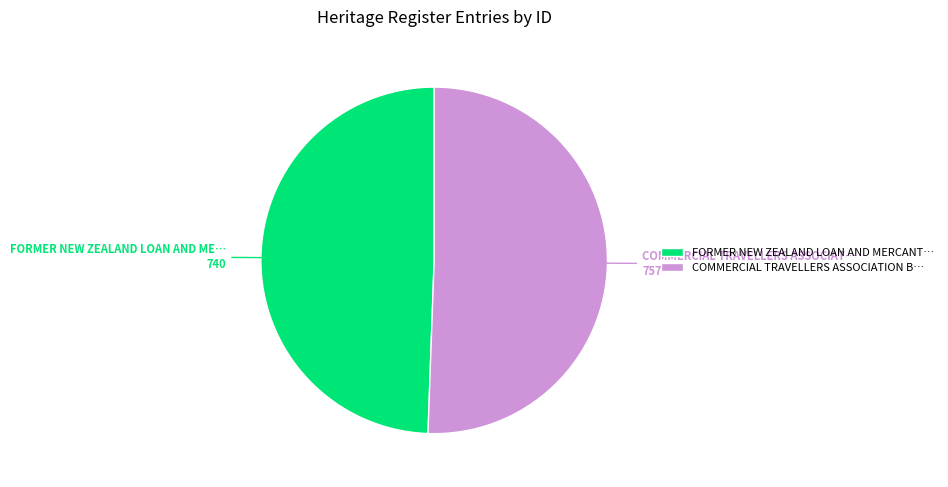

What is the smallest slice in the pie chart?

FORMER NEW ZEALAND LOAN AND MERCANT…